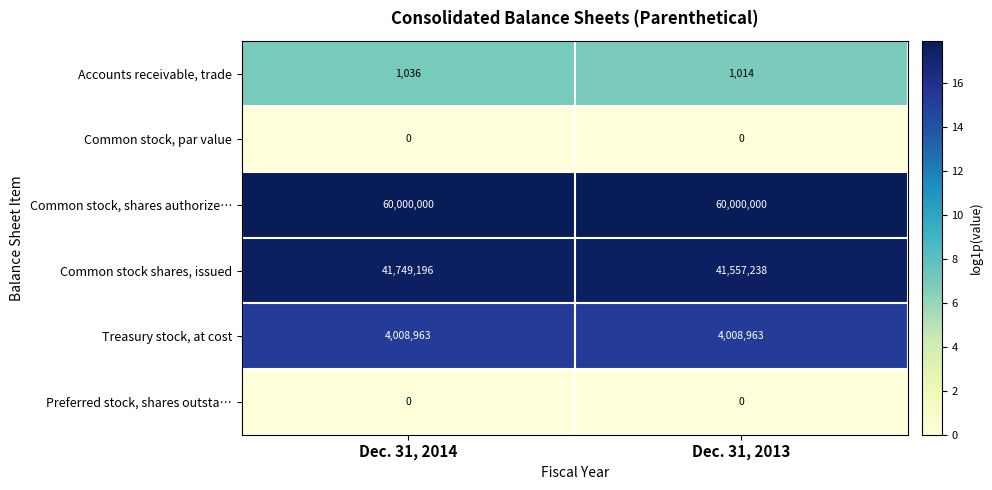

What is the approximate value of Common stock, shares authorize… at Dec. 31, 2013?

60000000